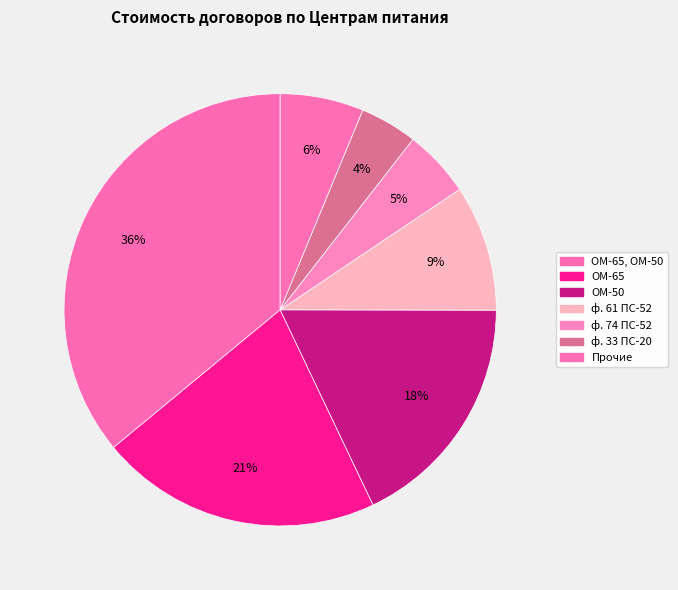

Which category has the biggest portion of the pie?

ОМ-65, ОМ-50